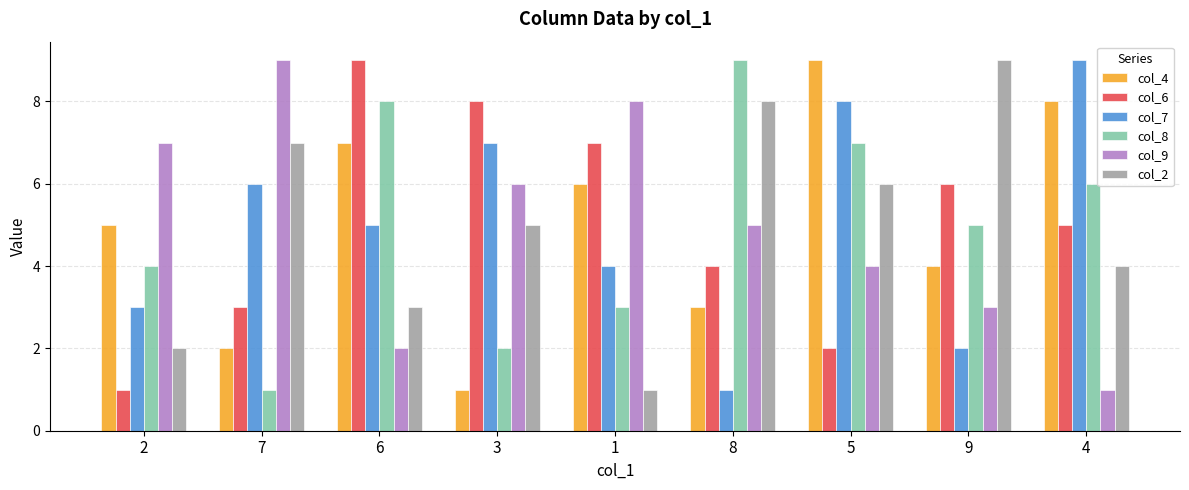

Count the col_9 values in the range 3 to 7.

5